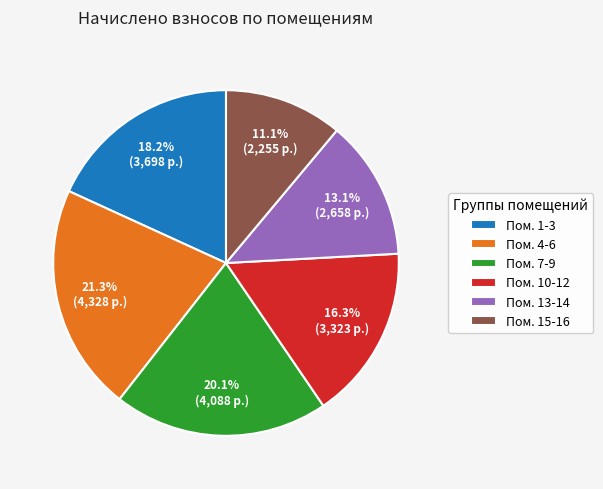

Approximately how many times larger is the value at Пом. 10-12 compared to Пом. 7-9?

0.8